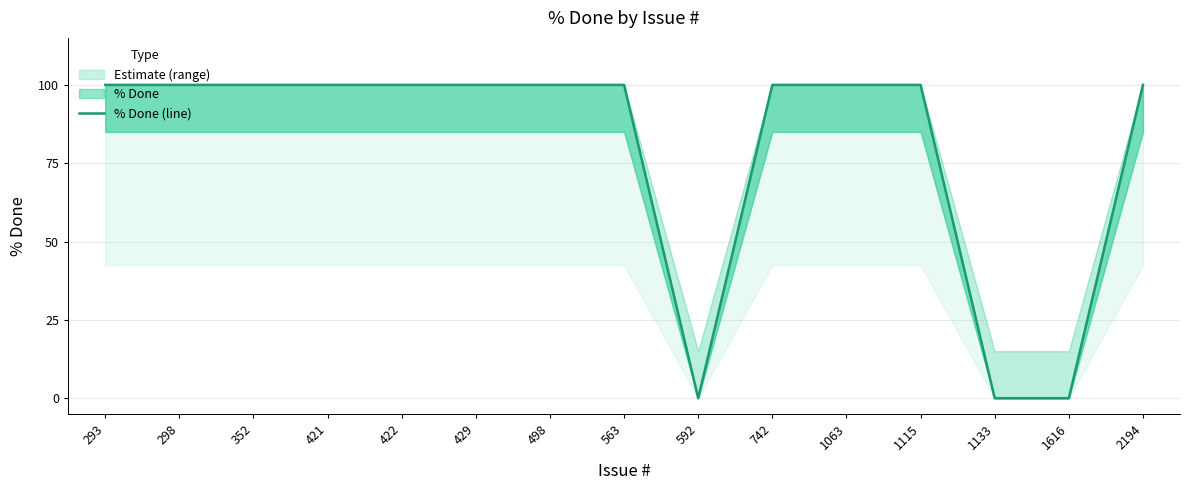

Does the chart display data point markers on the line(s)?

No